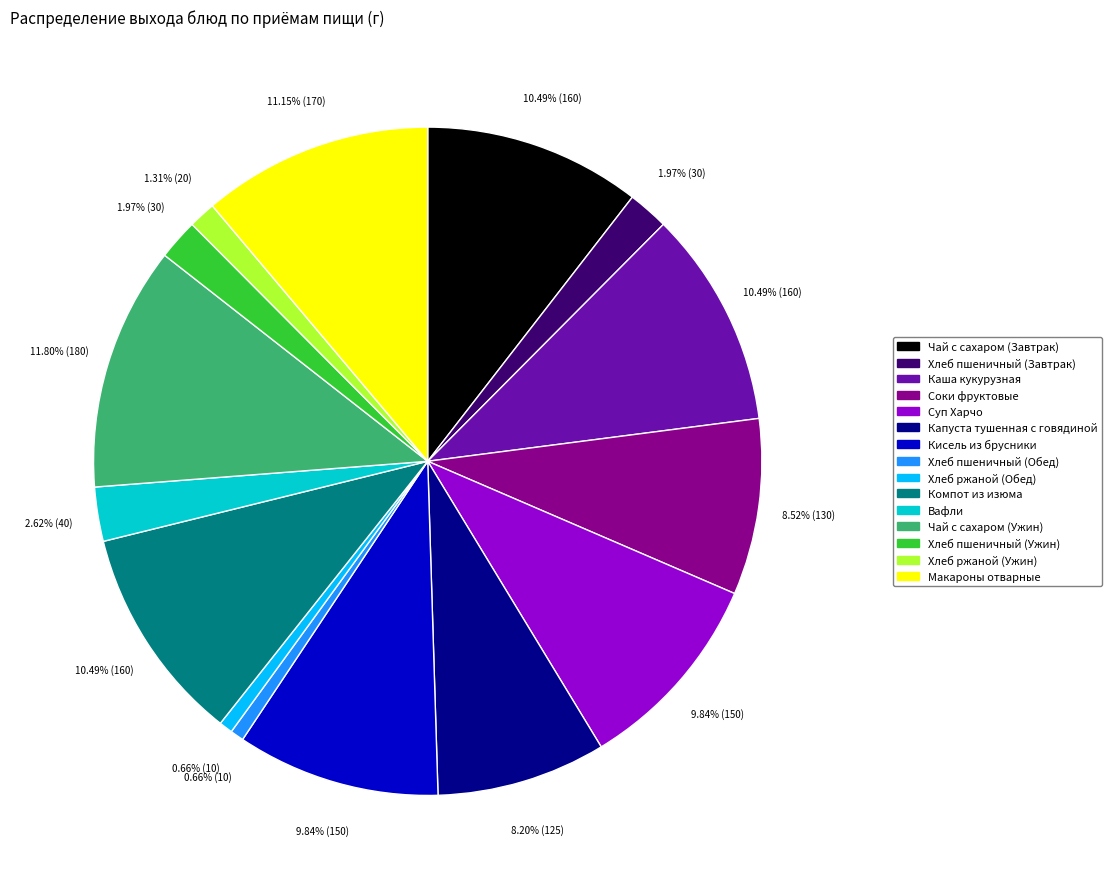

To the nearest percent, what is the difference between the Суп Харчо and Компот из изюма slice percentages?

1%